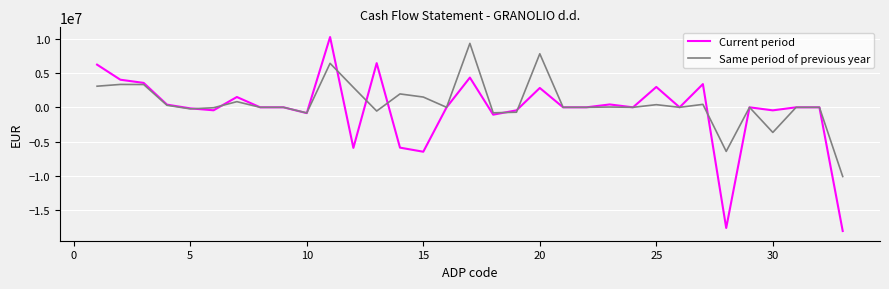

What is the lowest value of the Current period series?

-18006426